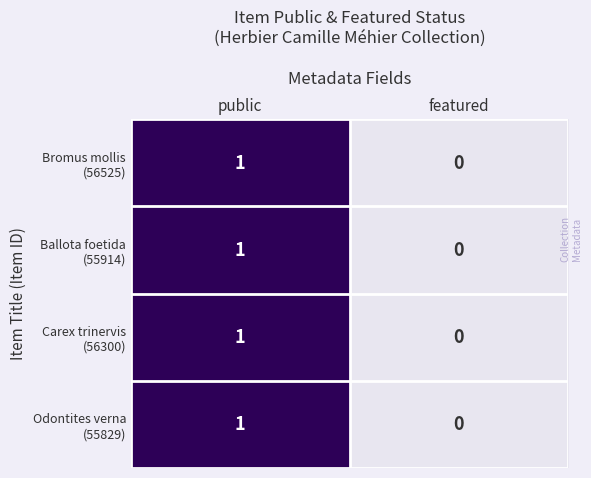

Which category has the highest value across all series?

public